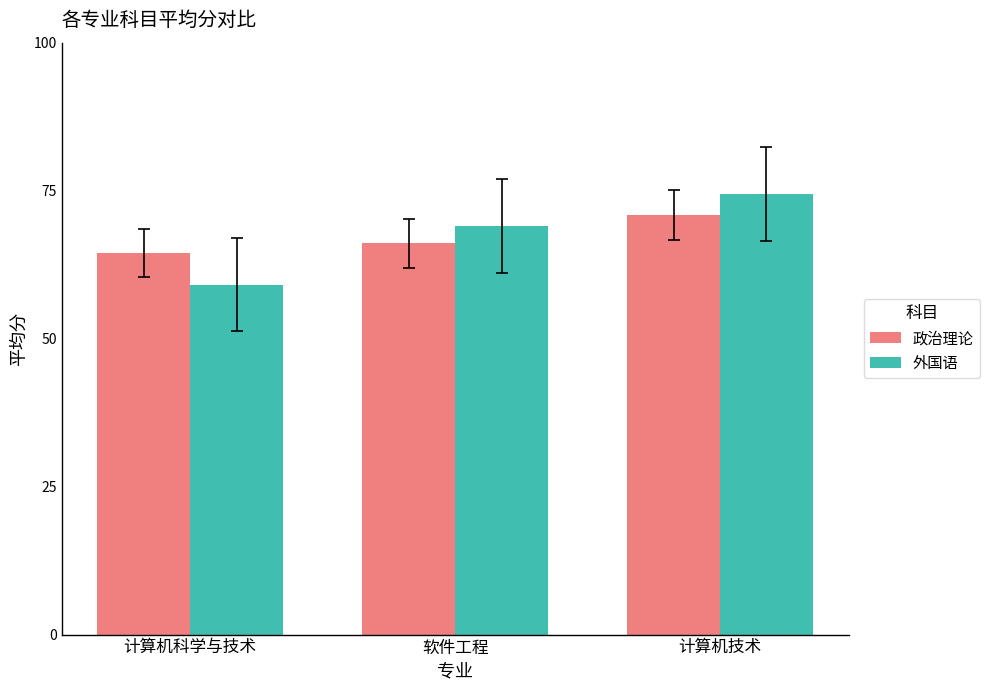

Read the 政治理论 value at 软件工程.

66.1